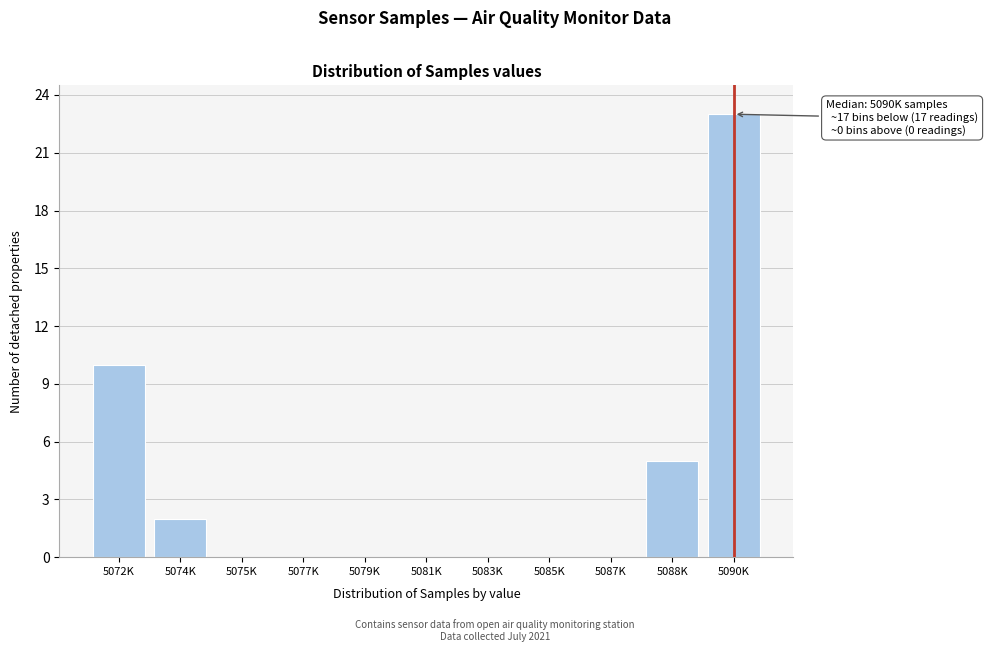

Reading right to left, list all the values displayed in this chart.

5090K=23	5088K=5	5087K=0	5085K=0	5083K=0	5081K=0	5079K=0	5077K=0	5075K=0	5074K=2	5072K=10